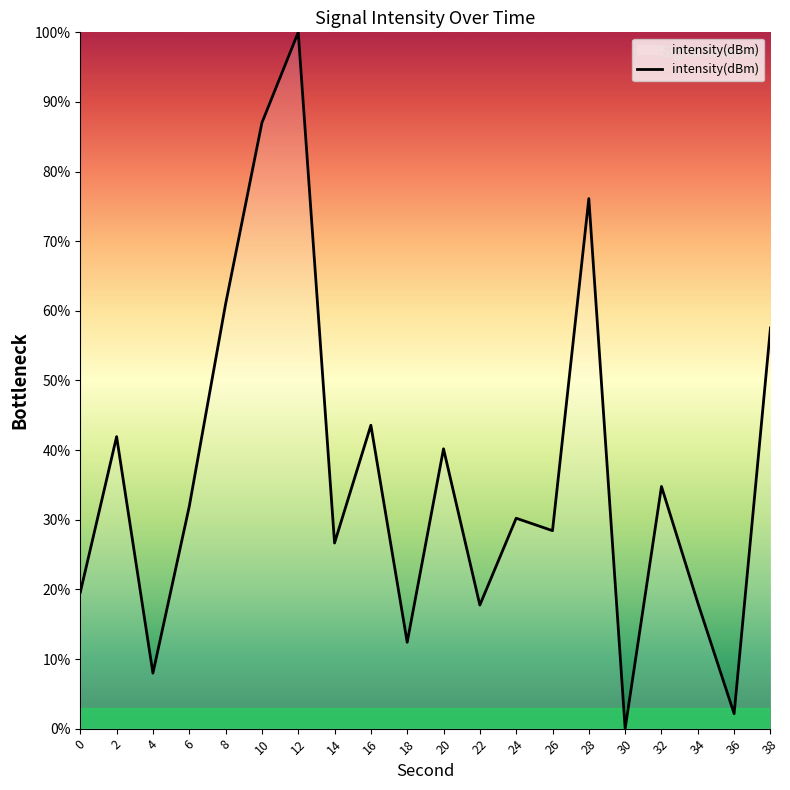

The chart shows a value of 16.6 at 38. True or false?

False